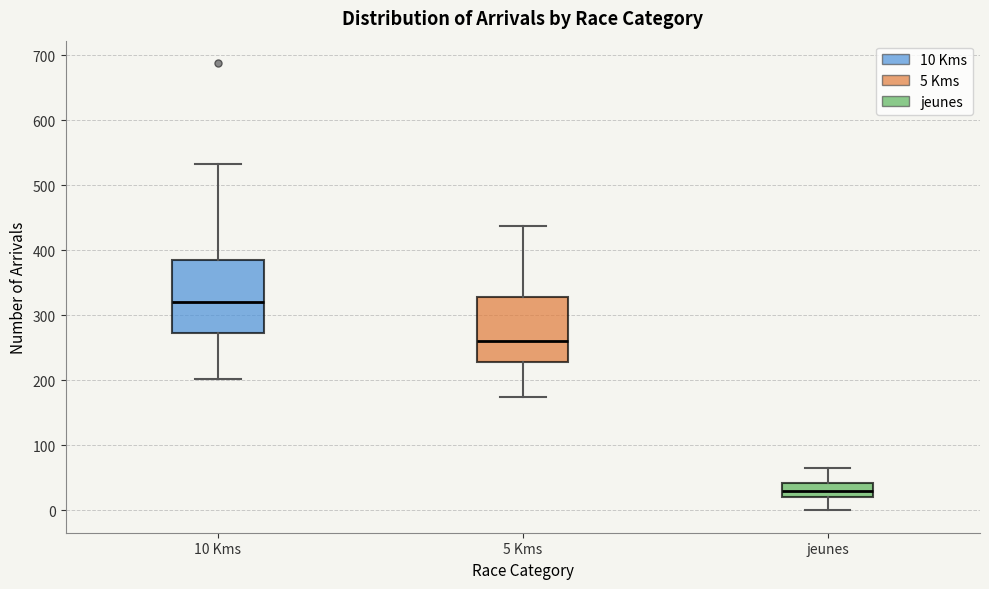

Which box has the lowest median line?

jeunes